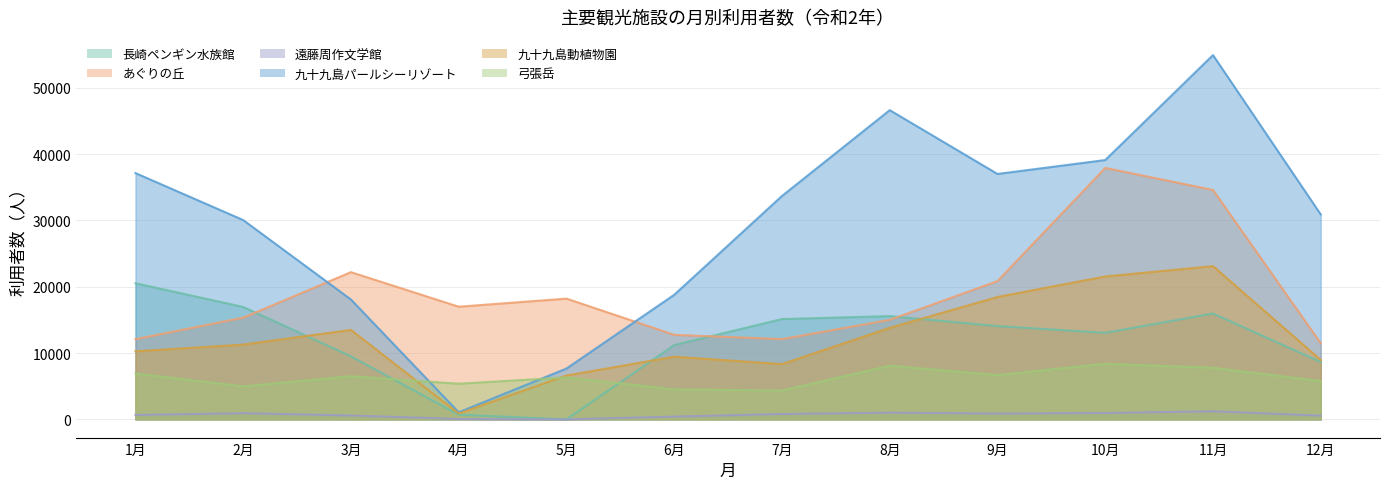

What is the sum of the あぐりの丘 values at 7月 and 11月?

46687